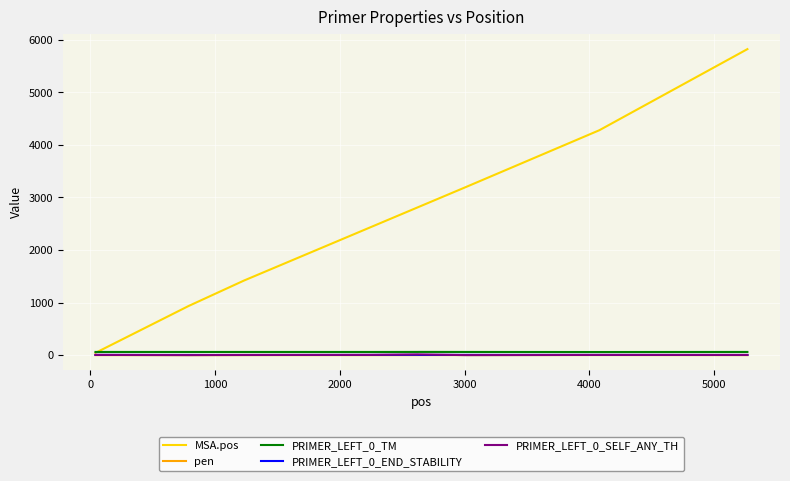

Which series has the widest spread of values?

MSA.pos